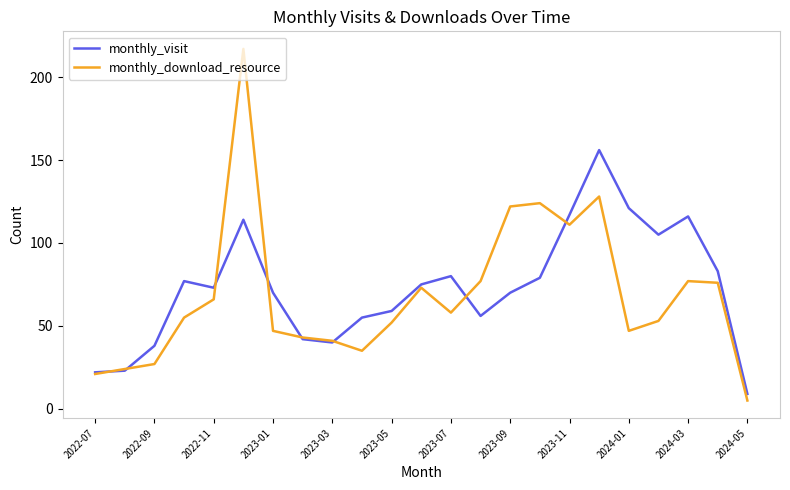

Which series has the widest spread of values?

monthly_download_resource